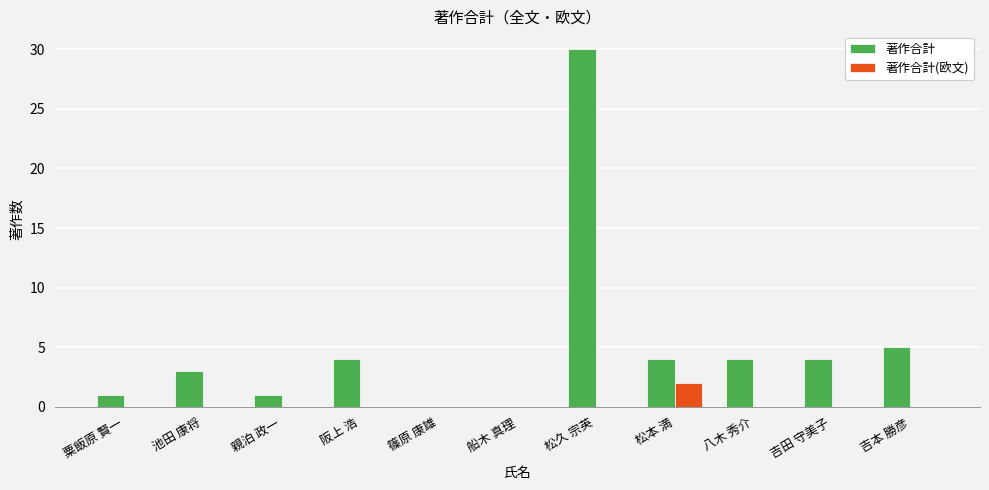

The value of 著作合計(欧文) at 松本 満 is 1. True or false?

False